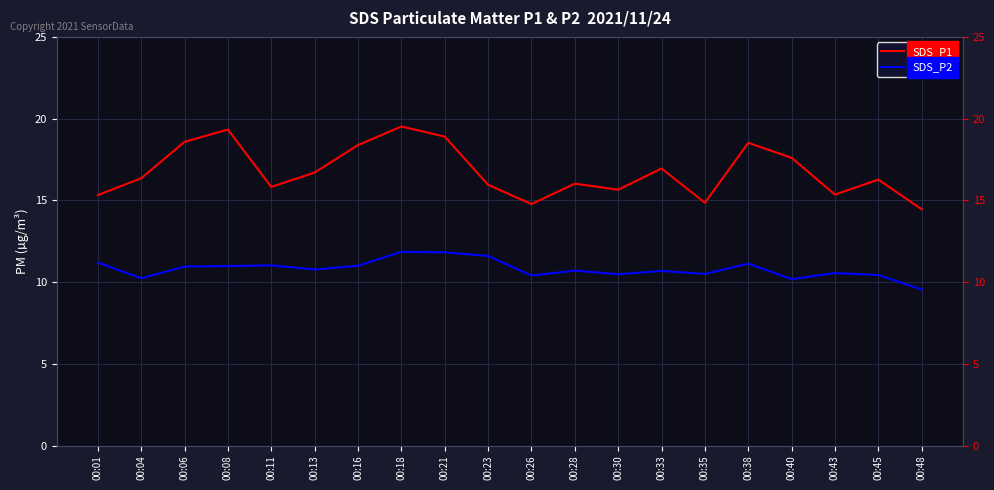

How many interior local valleys does the SDS_P1 series have?

5